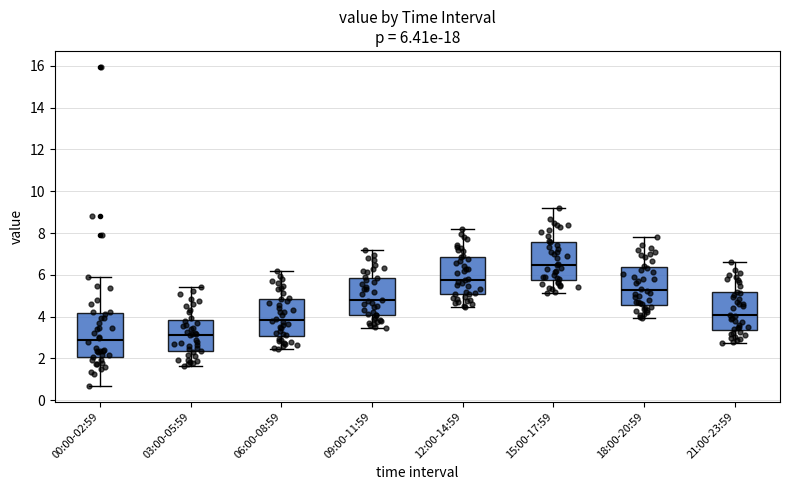

Which box has the highest median line?

15:00-17:59